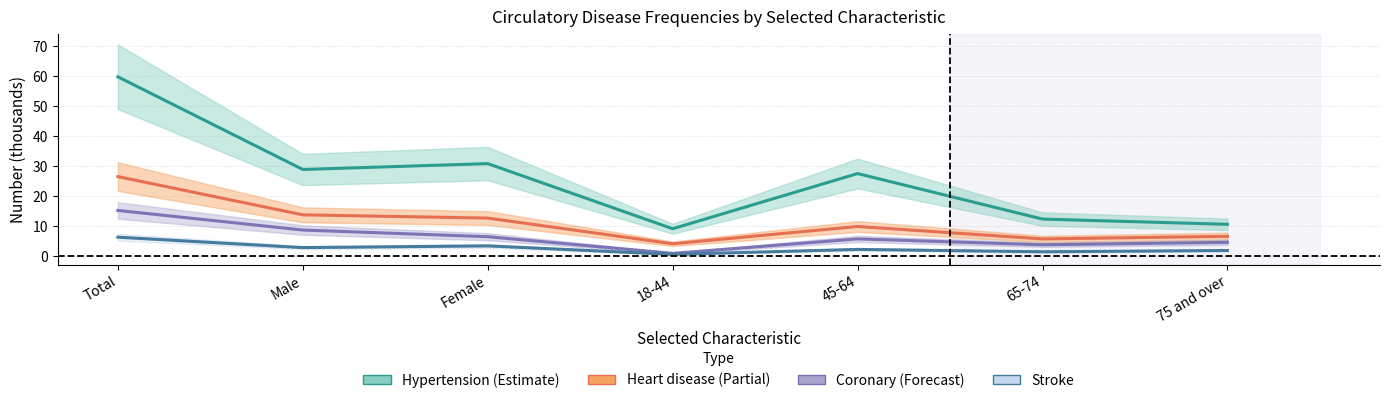

Is the value of Heart disease (All types) at 45-64 greater than the value of Hypertension at Male?

No